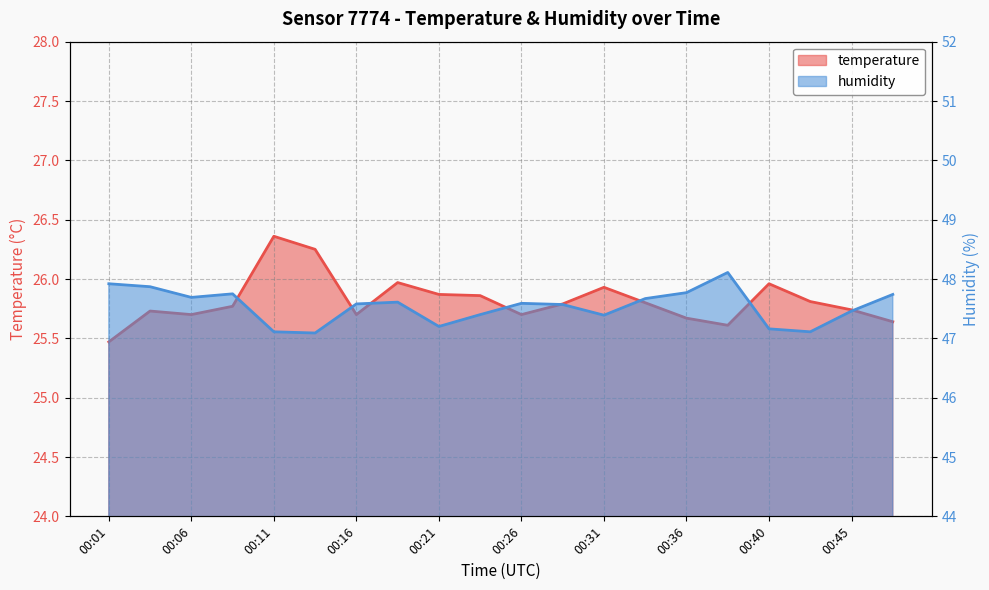

List the series in order of their overall mean, highest first.

humidity, temperature